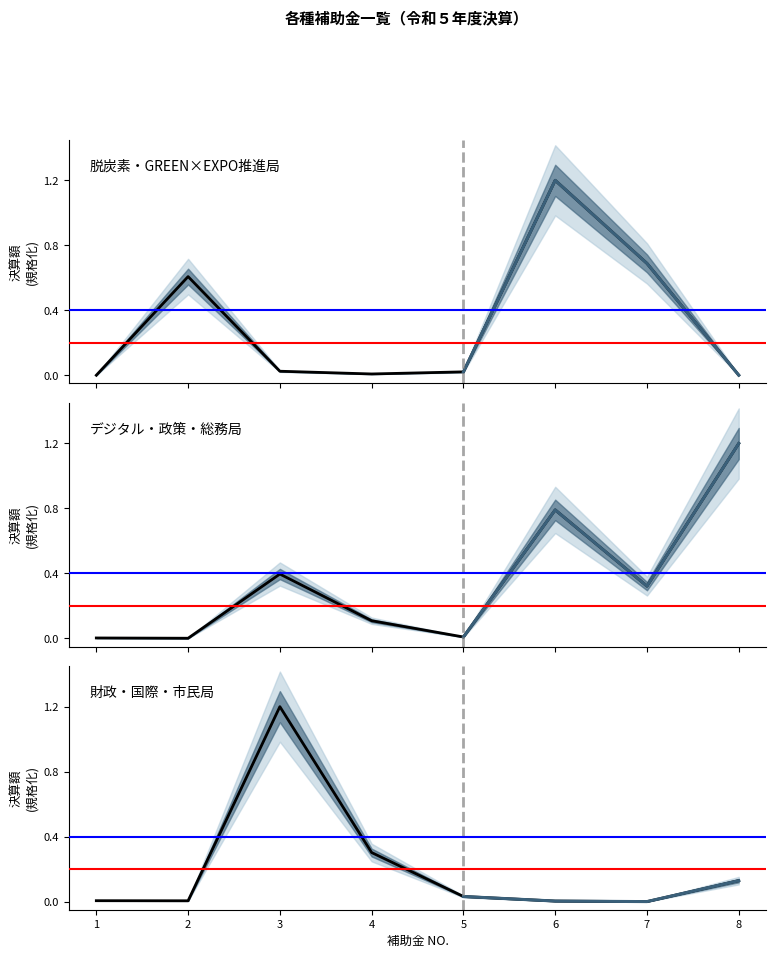

What is the spread (max minus min) of values at 6?

1.2